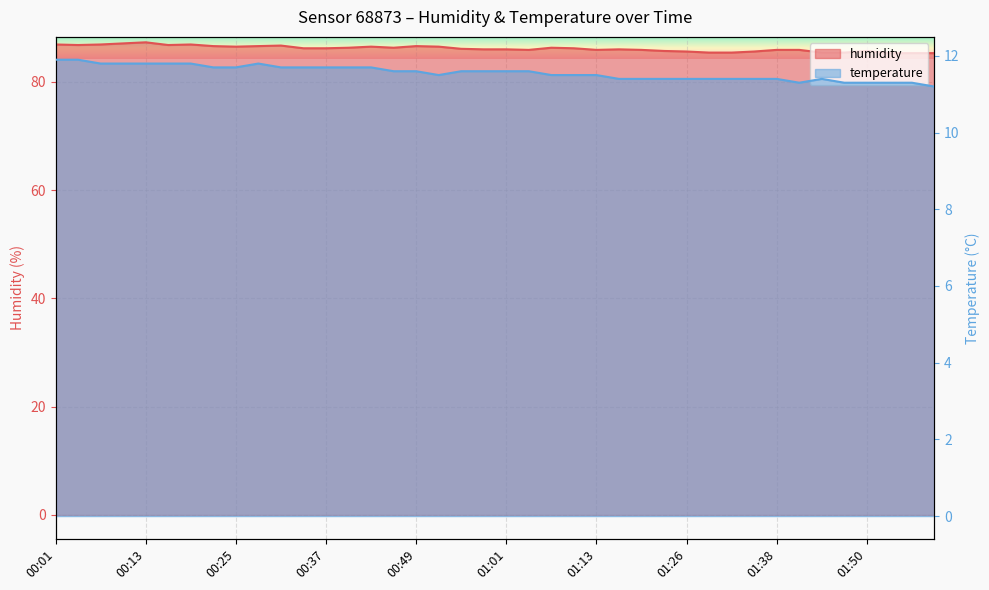

What is the average value of the temperature series?

11.6